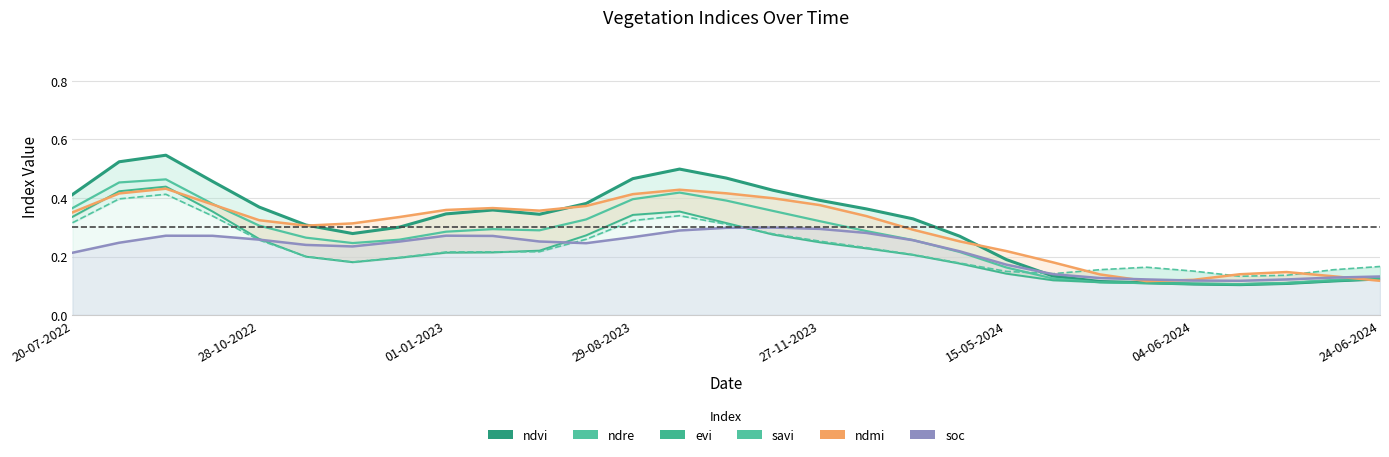

How many series are shown in this chart?

6